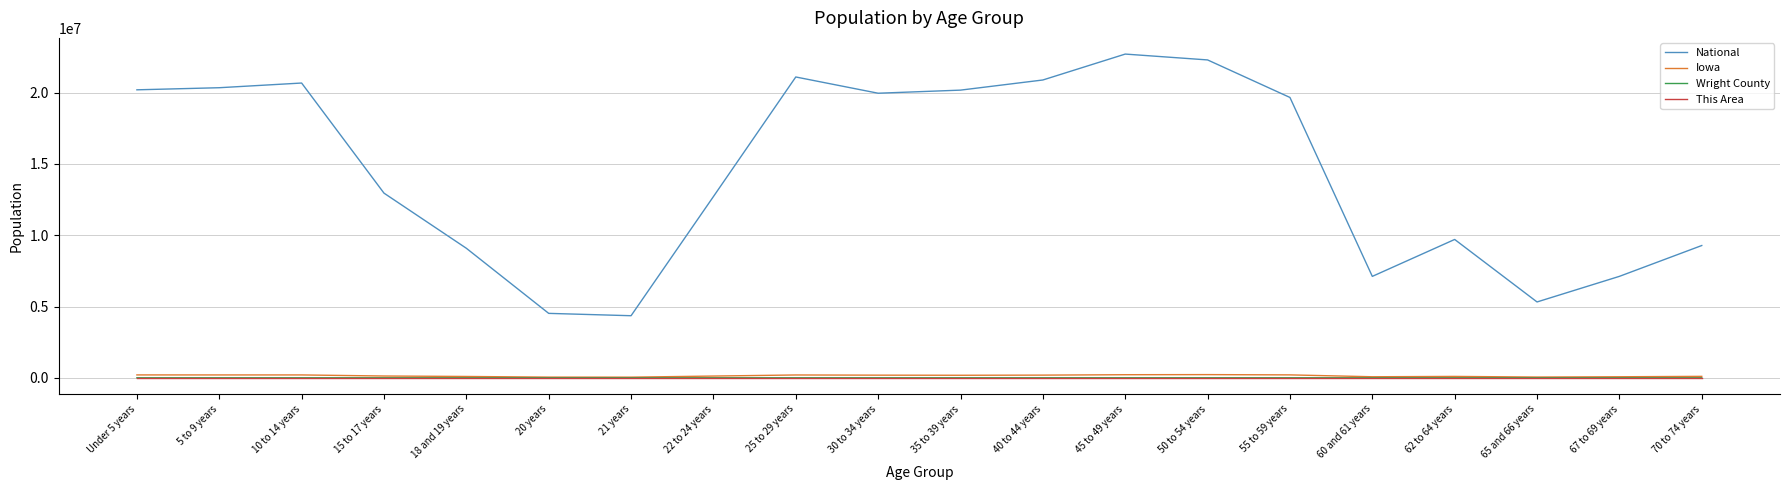

True or false: Iowa and National cross at least once.

False